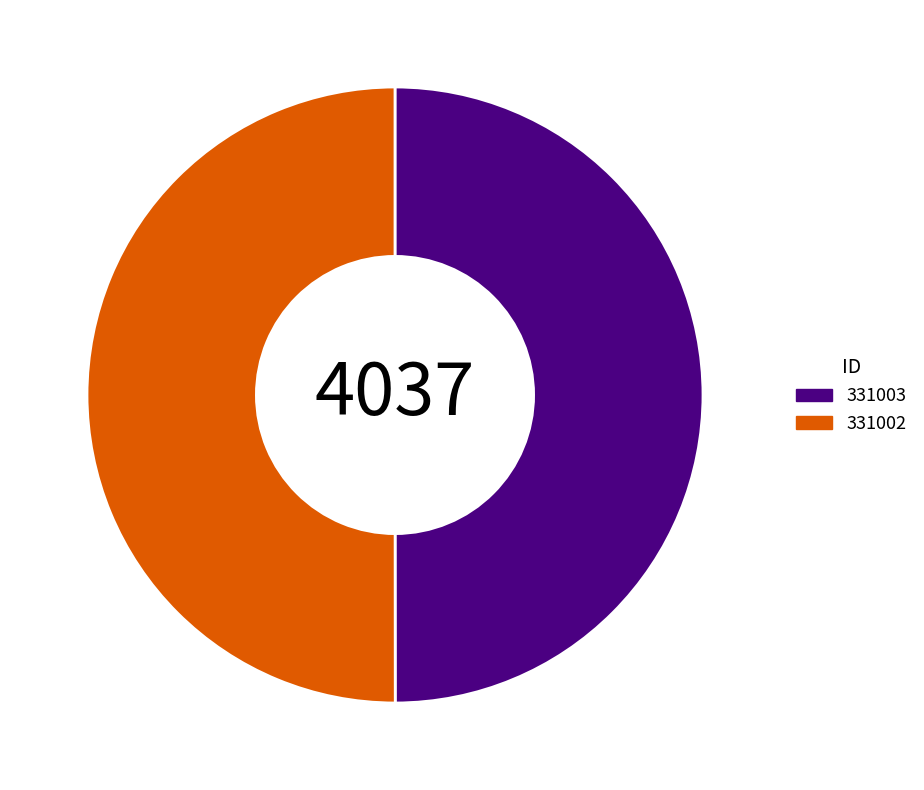

How many segments does this pie chart have?

2